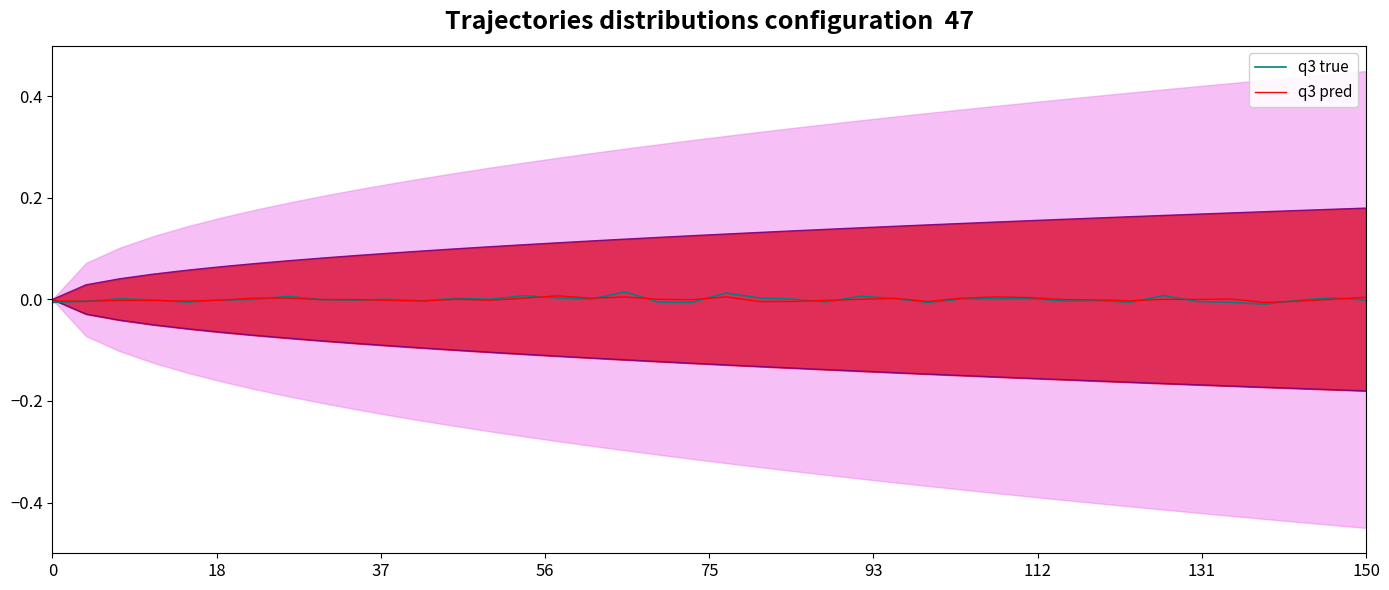

Reading right to left, list all the values displayed in this chart.

q3 true: -0.0	0.0	-0.0	-0.0	-0.0	-0.0	0.0	-0.0	-0.0	-0.0	0.0	0.0	0.0	-0.0	0.0	0.0	-0.0	0.0	0.0	0.0	-0.0	-0.0	0.0	0.0	0.0	0.0	0.0	0.0	-0.0	0.0	-0.0	-0.0	0.0	-0.0	-0.0	-0.0	-0.0	0.0	-0.0	-0.0
q3 pred: 0.0	0.0	-0.0	-0.0	0.0	0.0	0.0	-0.0	-0.0	-0.0	0.0	0.0	0.0	-0.0	0.0	0.0	-0.0	-0.0	-0.0	0.0	-0.0	0.0	0.0	0.0	0.0	0.0	-0.0	0.0	-0.0	-0.0	-0.0	-0.0	0.0	0.0	-0.0	-0.0	-0.0	-0.0	-0.0	-0.0